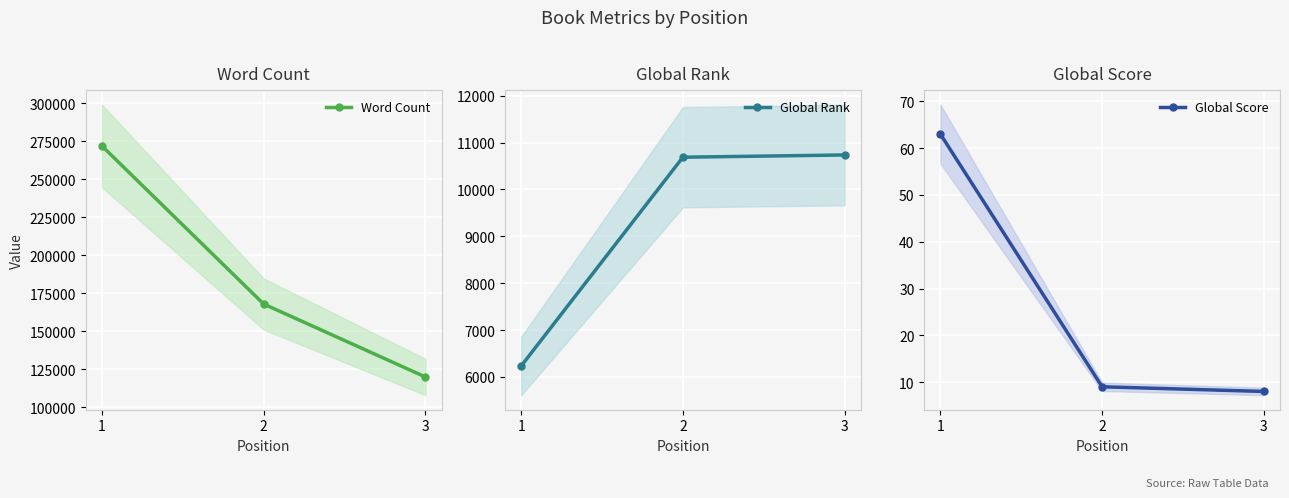

How many series are shown in this chart?

3